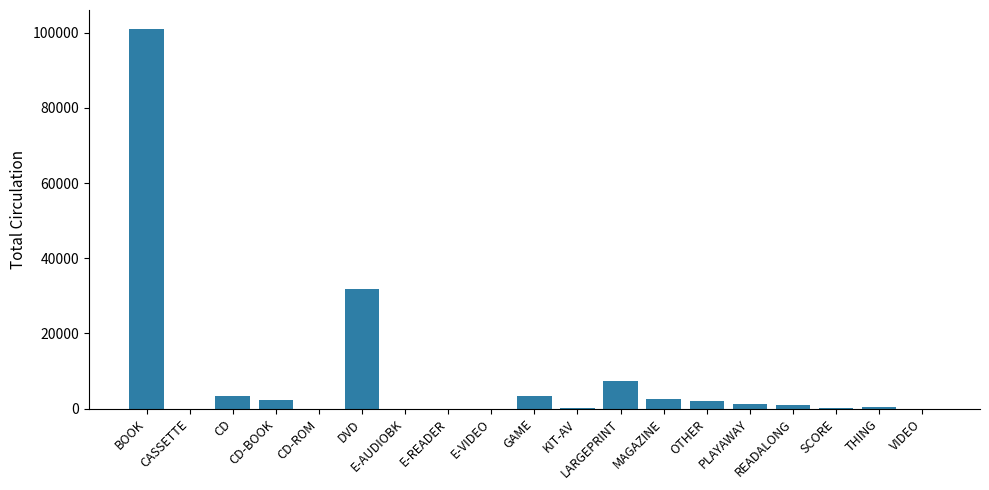

What is the change in value from CD-BOOK to CD-ROM?

-2401